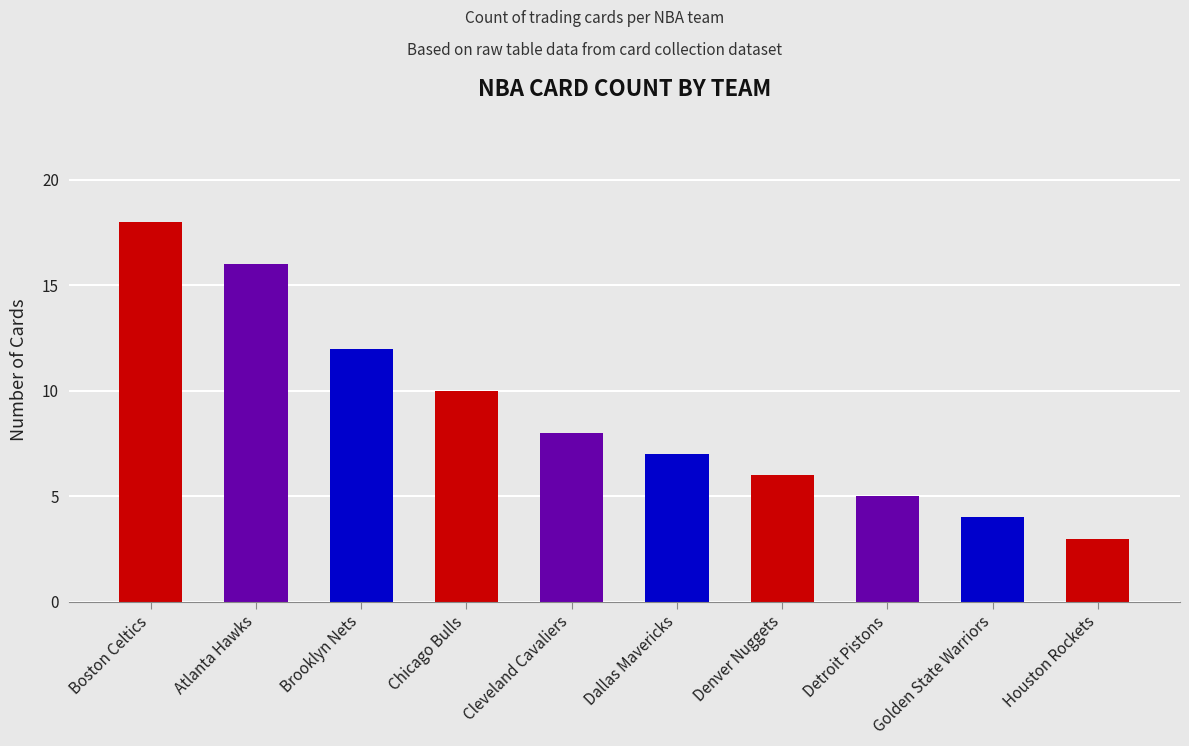

Count the number of data series in this chart.

1